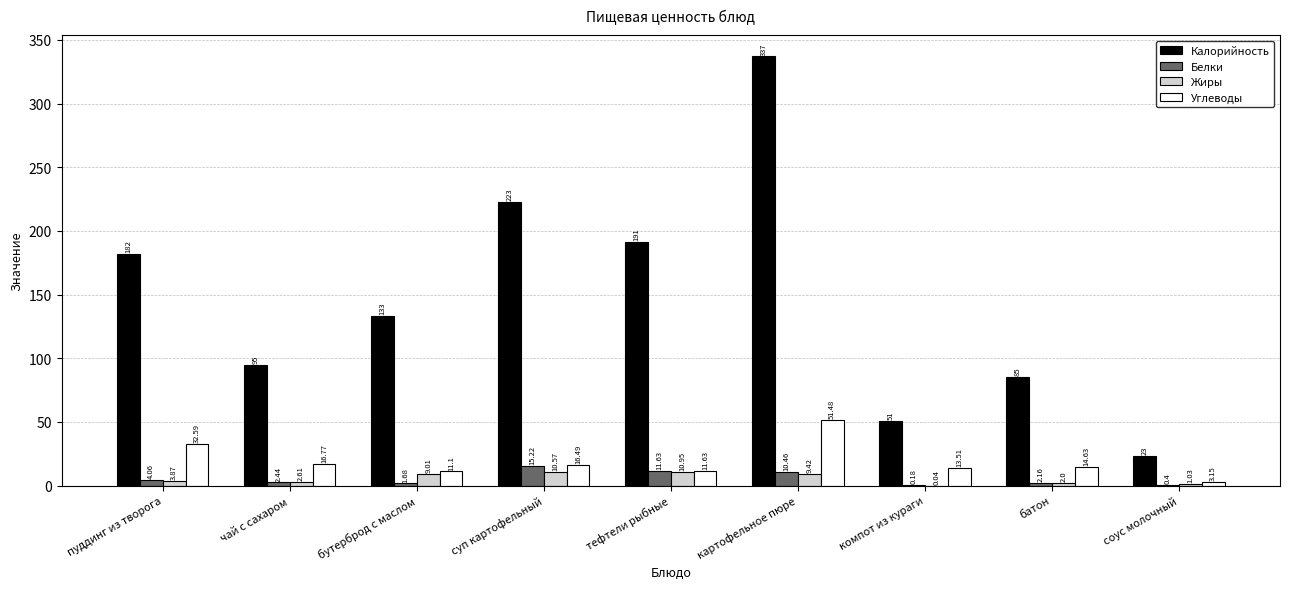

How many groups of bars are there?

9